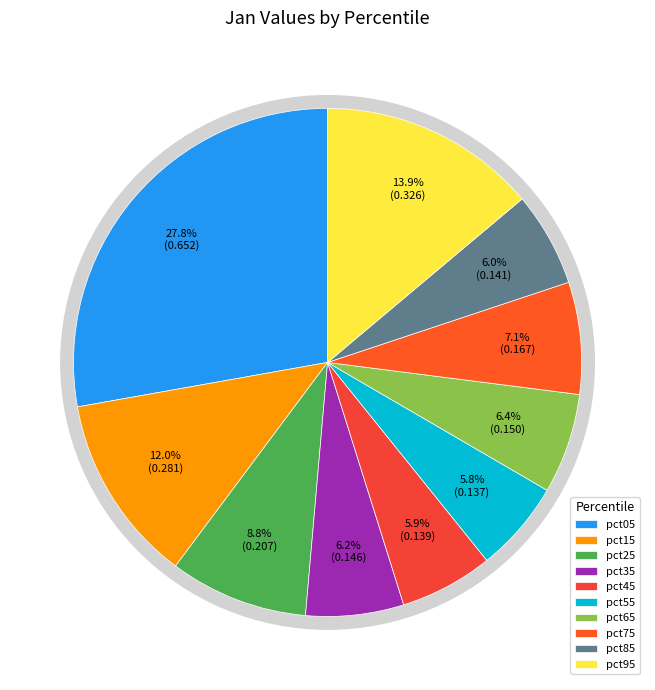

To the nearest percent, what portion does pct35 represent?

6%